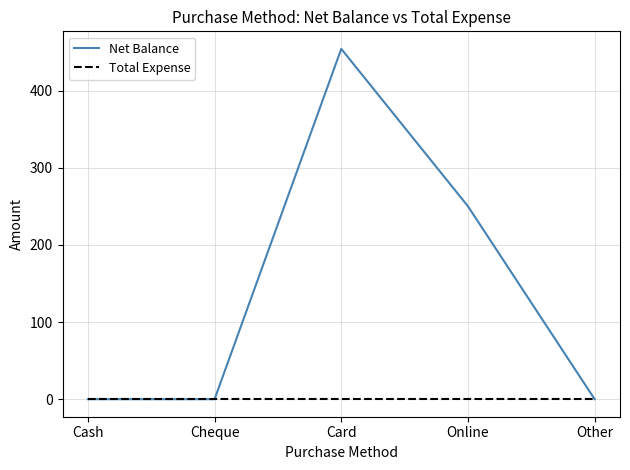

Reading left to right, what are all the values shown in this chart?

Net Balance: 0	0	454	250	0
Total Expense: 0	0	0	0	0